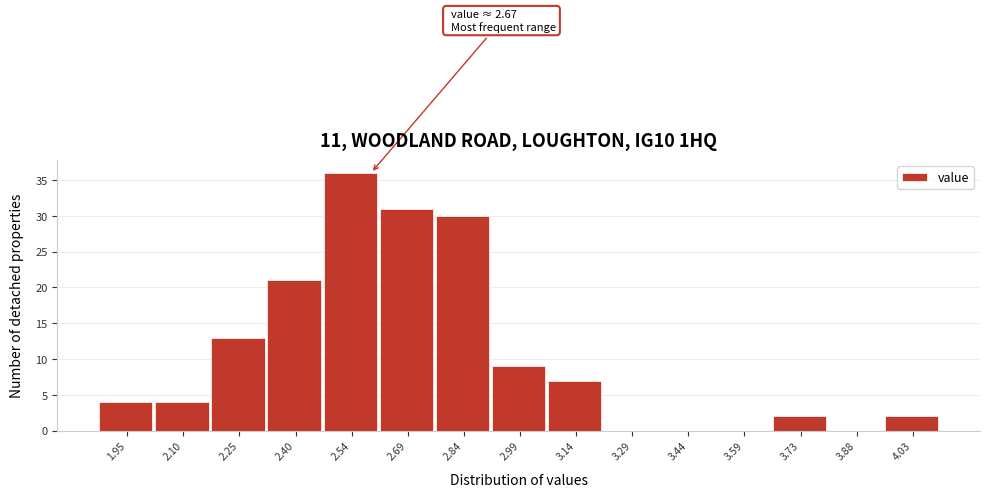

Reading left to right, list all the values displayed in this chart.

1.95=4	2.10=4	2.25=13	2.40=21	2.54=36	2.69=31	2.84=30	2.99=9	3.14=7	3.29=0	3.44=0	3.59=0	3.73=2	3.88=0	4.03=2